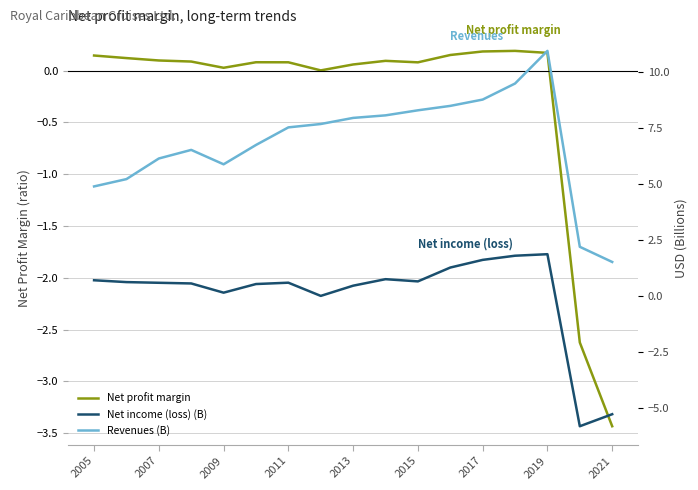

Is this an area chart (filled region under the line)?

No